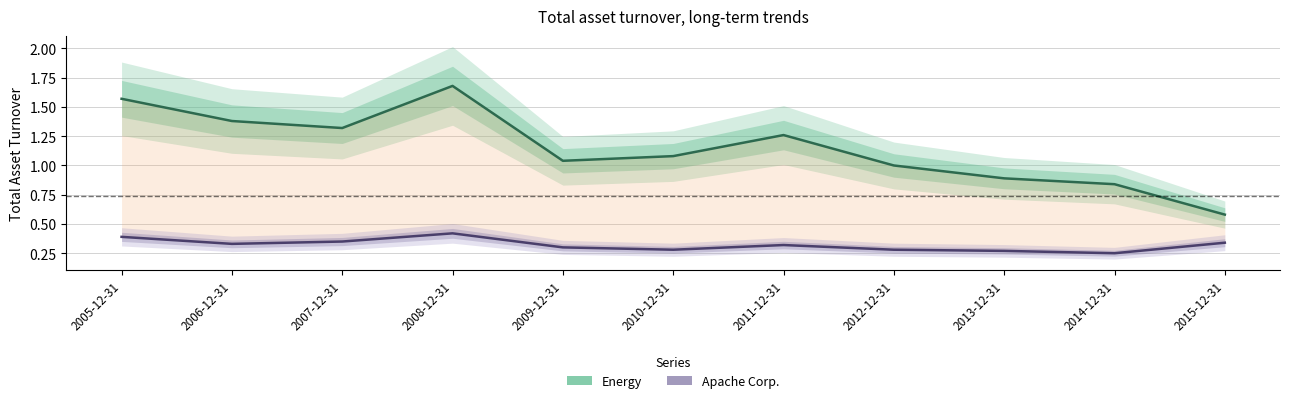

What is the average value of the Apache Corp. series?

0.3